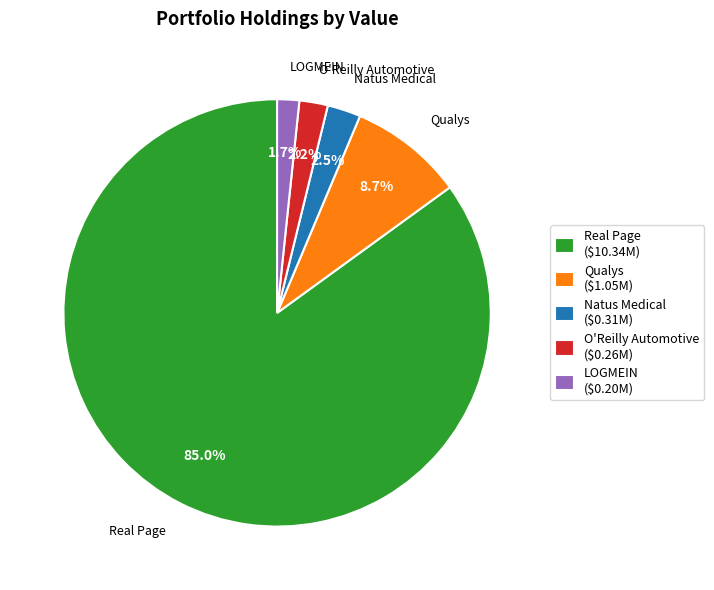

What is the ratio of the value at Natus Medical to the value at Qualys?

0.3